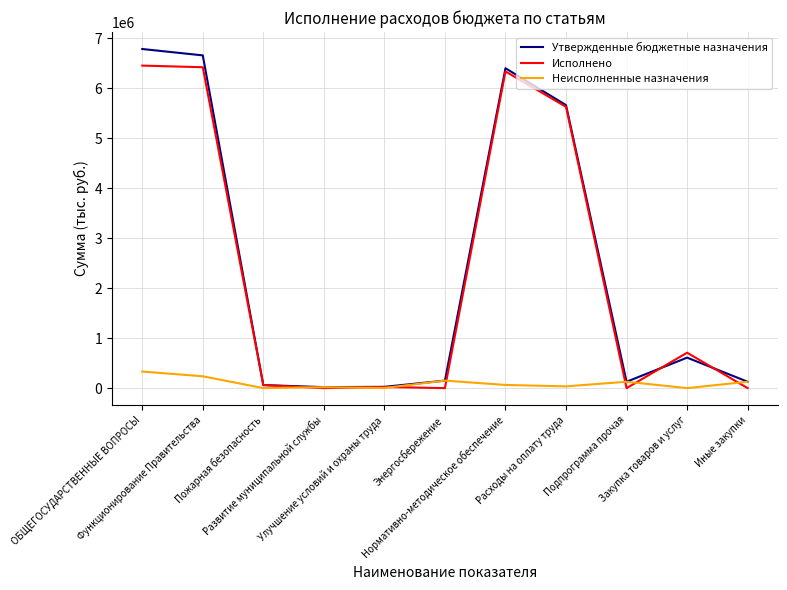

Which series has the widest spread of values?

Утвержденные бюджетные назначения